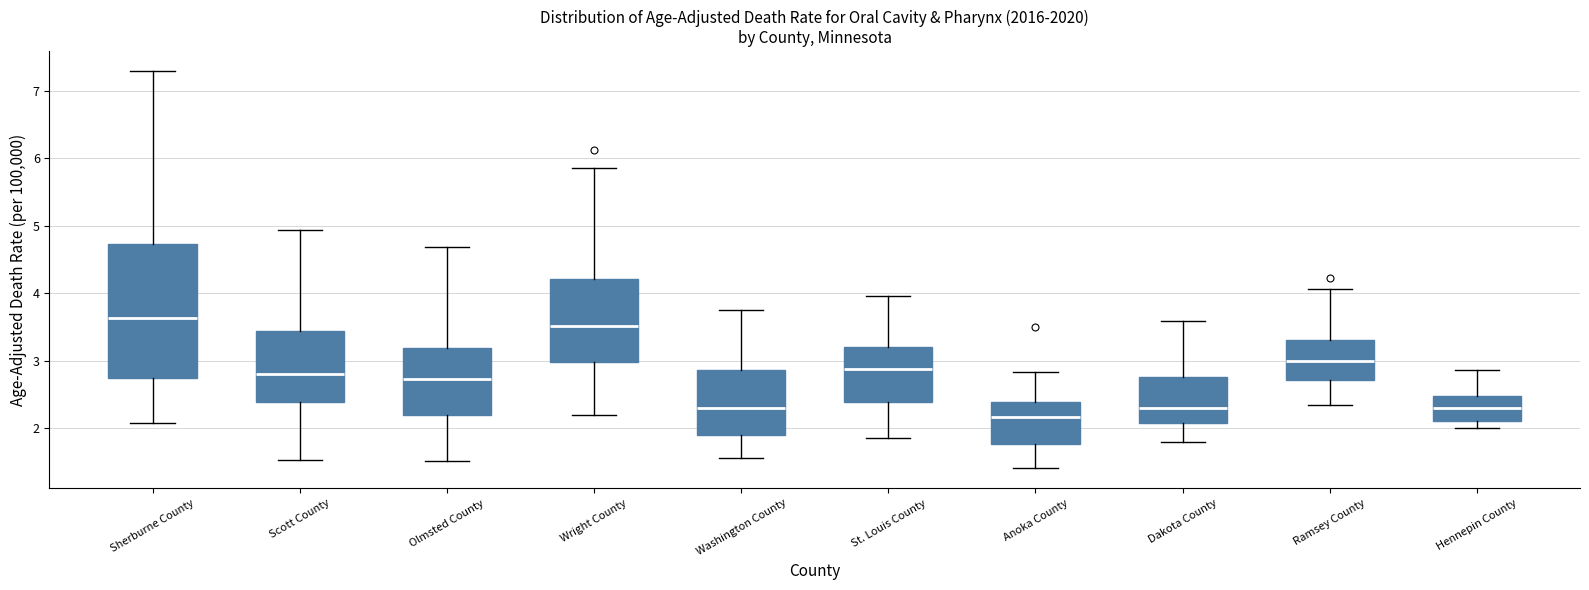

Reading left to right, read every box against the y-axis: the position of its median line, the range the box covers, and the ends of its whiskers. The values are not printed on the chart, so give them approximately, as read against the axis.

Sherburne County: median 3.6, box 2.7 to 4.7, whiskers 2.1 to 7.3
Scott County: median 2.8, box 2.4 to 3.4, whiskers 1.5 to 4.9
Olmsted County: median 2.7, box 2.2 to 3.2, whiskers 1.5 to 4.7
Wright County: median 3.5, box 3.0 to 4.2, whiskers 2.2 to 5.9
Washington County: median 2.3, box 1.9 to 2.9, whiskers 1.6 to 3.7
St. Louis County: median 2.9, box 2.4 to 3.2, whiskers 1.9 to 4.0
Anoka County: median 2.2, box 1.8 to 2.4, whiskers 1.4 to 2.8
Dakota County: median 2.3, box 2.1 to 2.8, whiskers 1.8 to 3.6
Ramsey County: median 3.0, box 2.7 to 3.3, whiskers 2.3 to 4.1
Hennepin County: median 2.3, box 2.1 to 2.5, whiskers 2.0 to 2.9